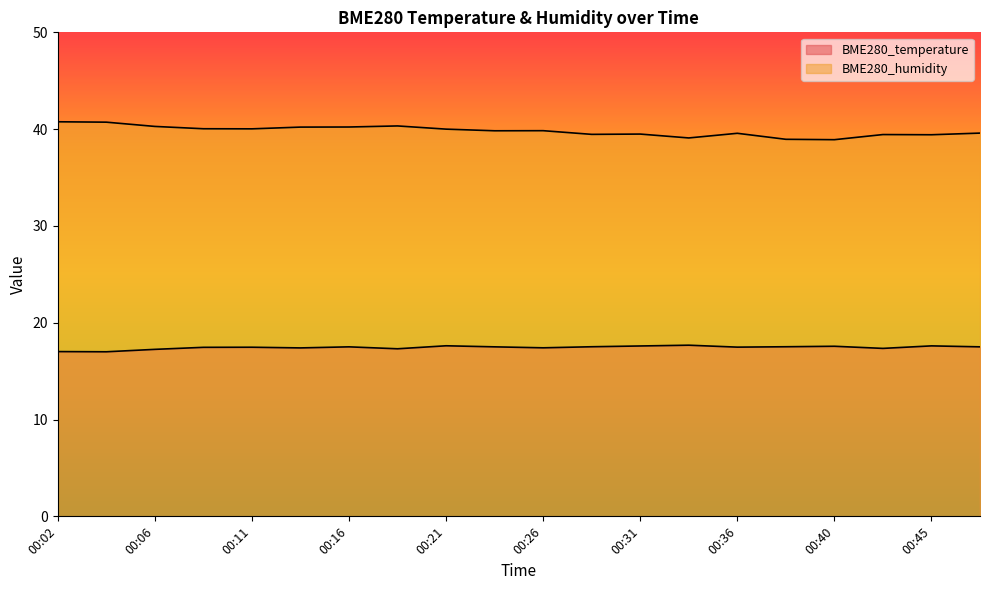

Read the BME280_humidity value at 00:38.

39.0